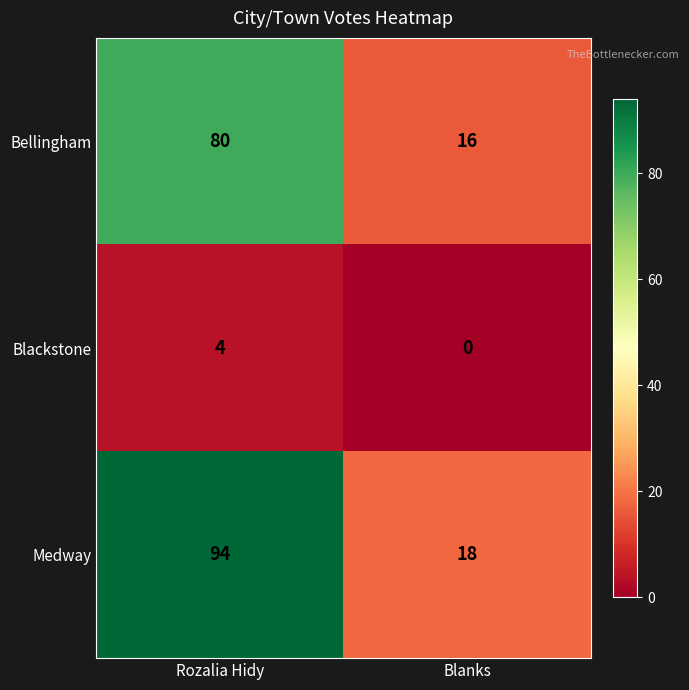

Is it true that Bellingham equals 80 at Rozalia Hidy?

True